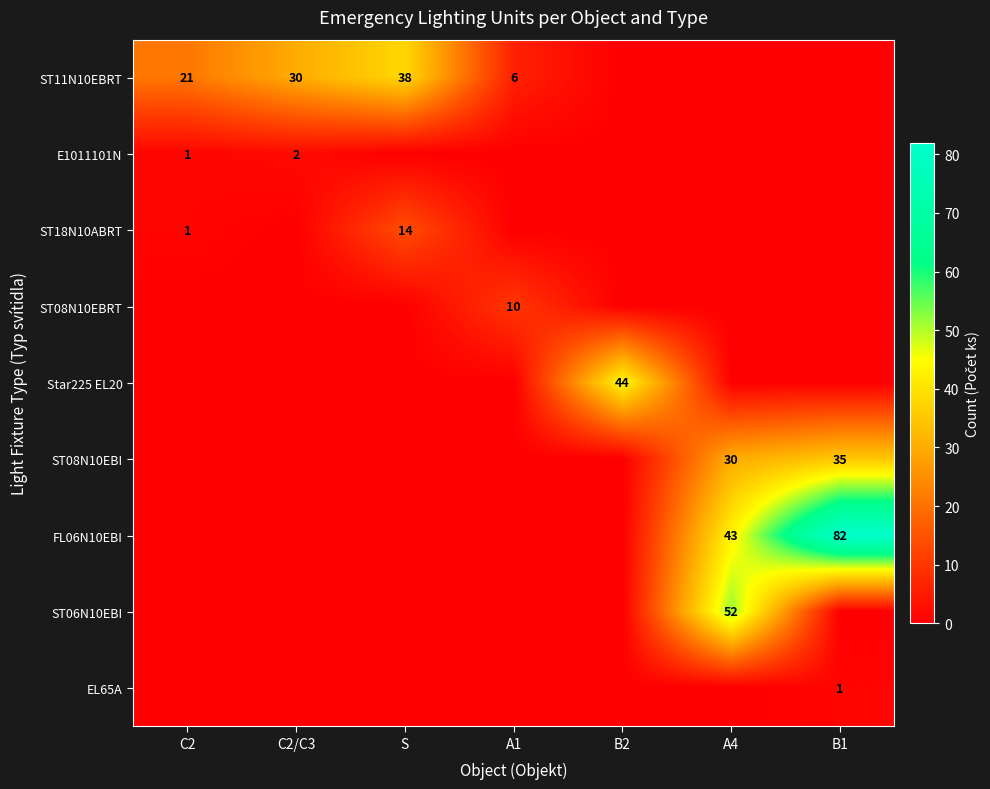

What is the greatest value displayed?

82